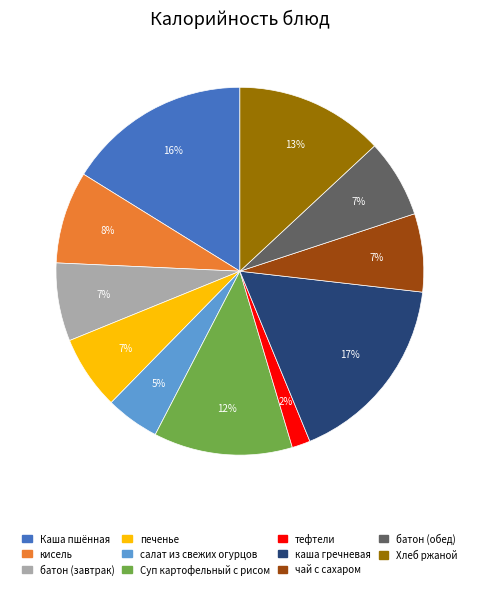

True or false: Хлеб ржаной accounts for 6% of the total.

False